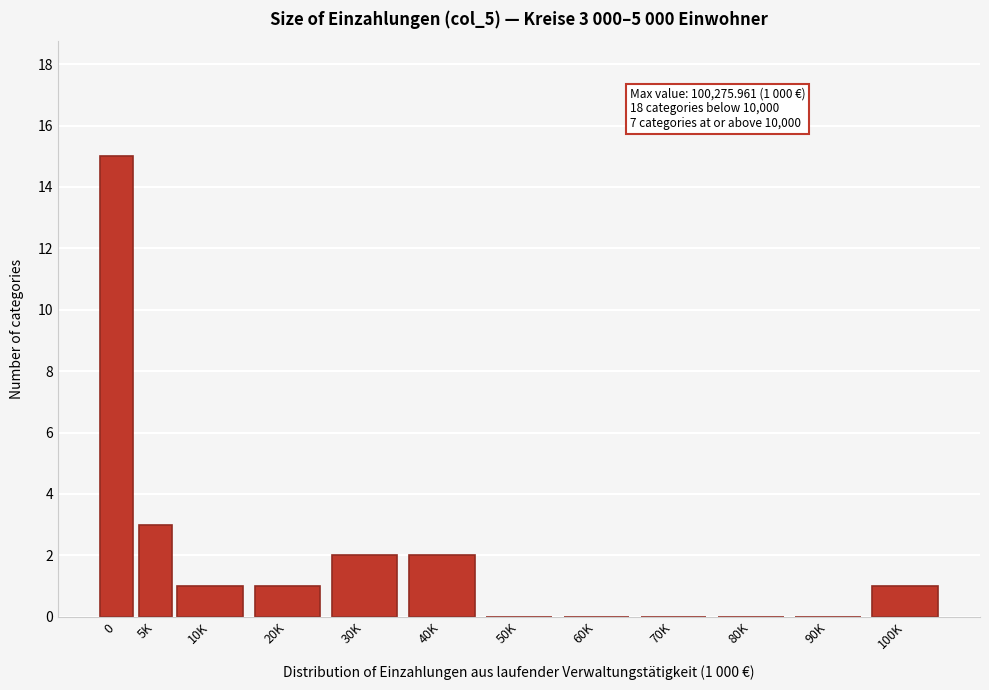

Reading right to left, transcribe all the data shown in this chart.

100K=1	90K=0	80K=0	70K=0	60K=0	50K=0	40K=2	30K=2	20K=1	10K=1	5K=3	0=15